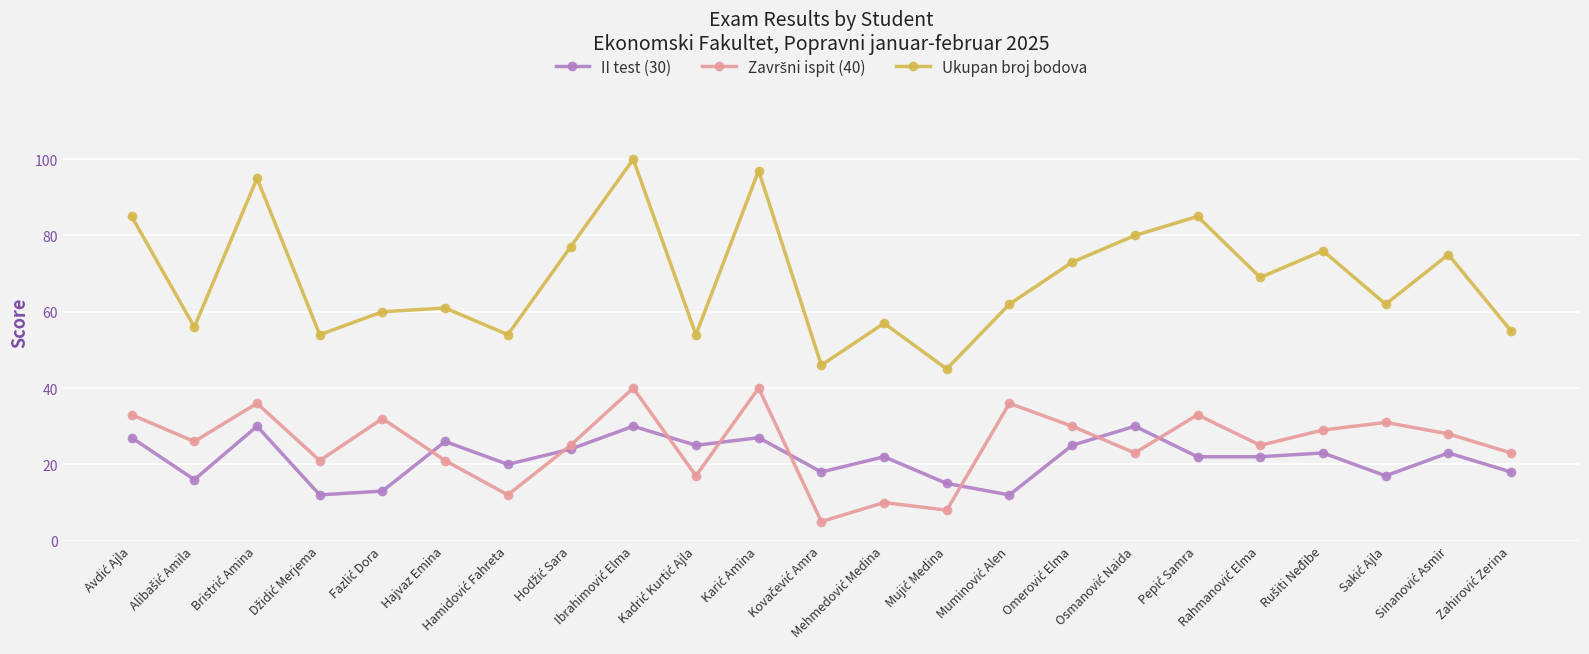

How many lines are shown in the chart?

3